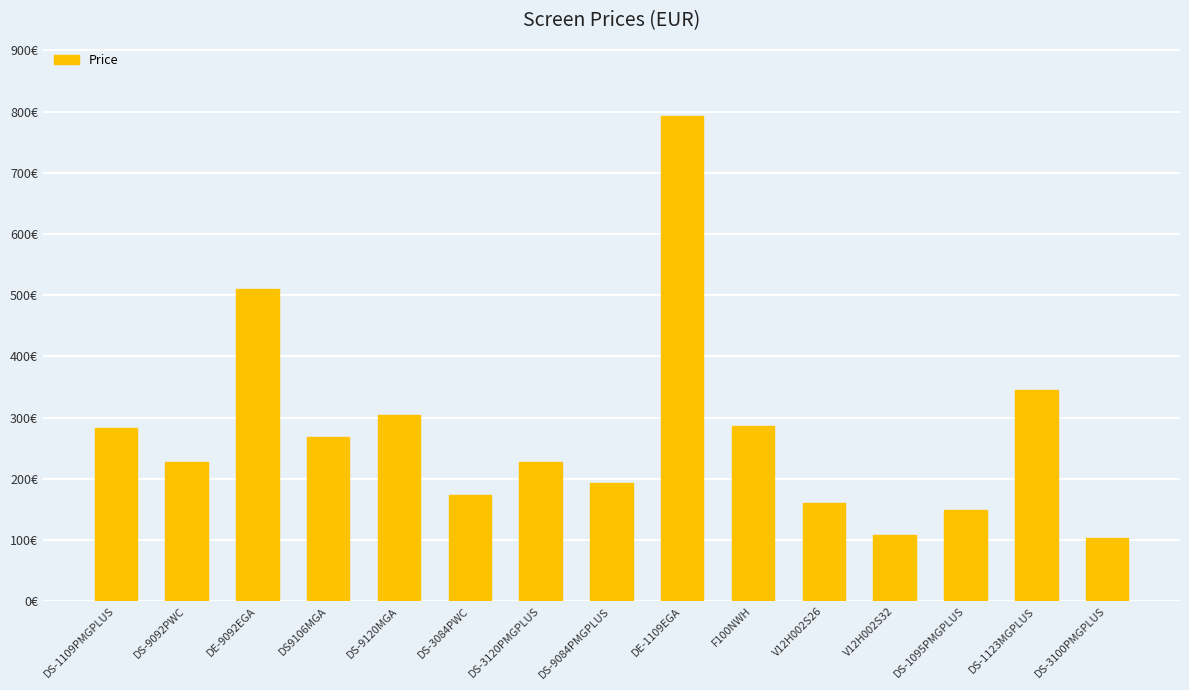

True or false: the data shows 104.0 at DS-3100PMGPLUS.

True